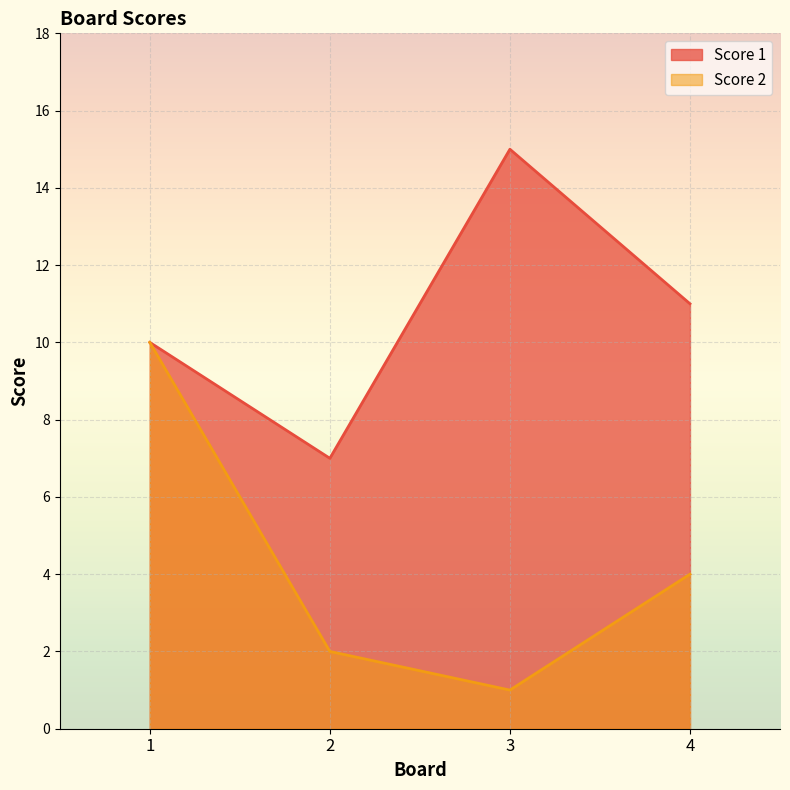

Which has a higher value, 3 or 1?

3